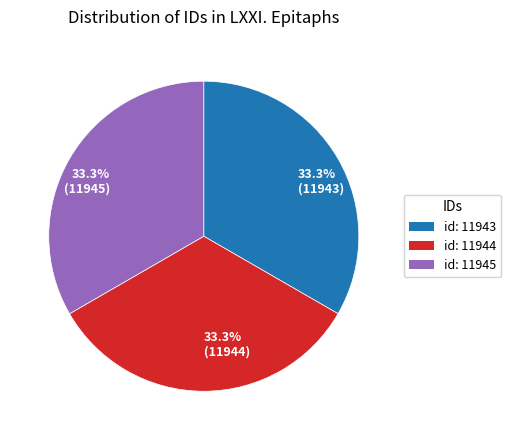

Is 33.3% (11944) the majority of the pie?

No